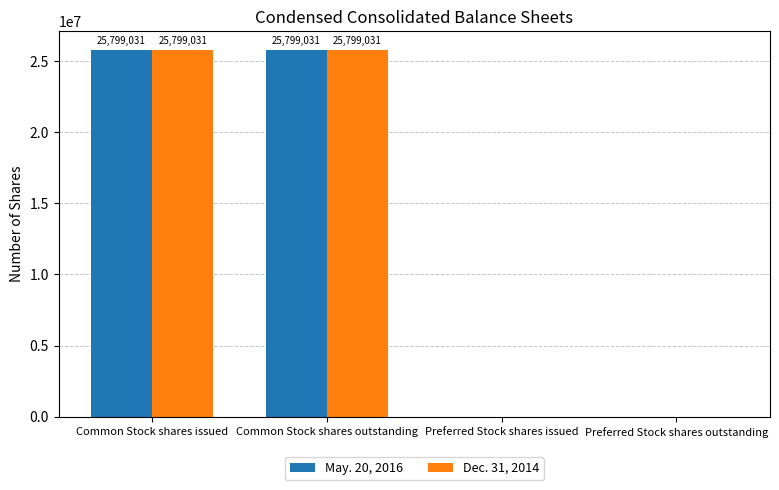

What is the sum of all May. 20, 2016 values?

51598062